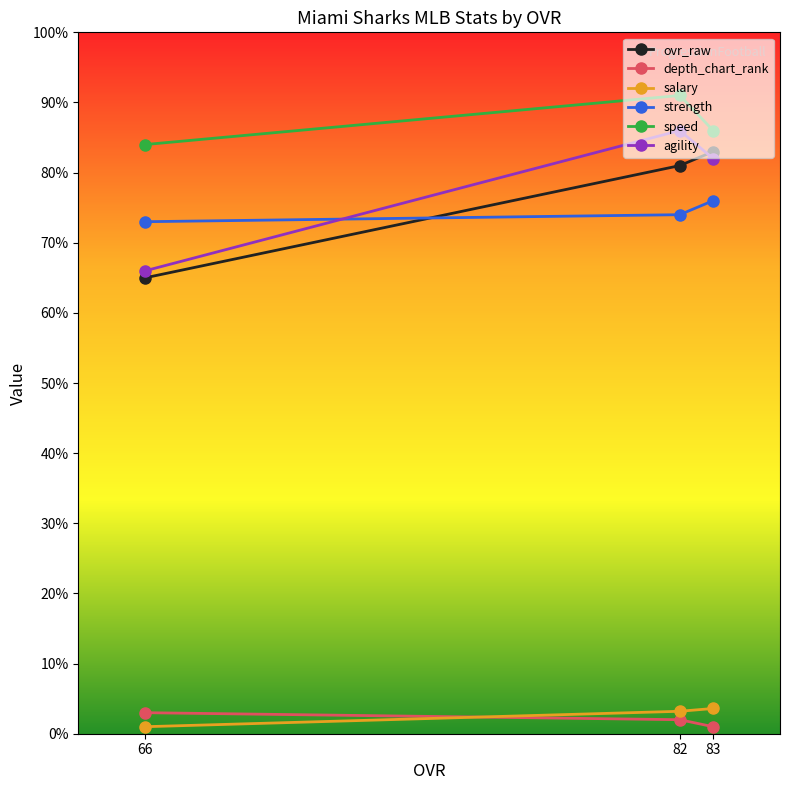

What is the highest value of the agility series?

86.0